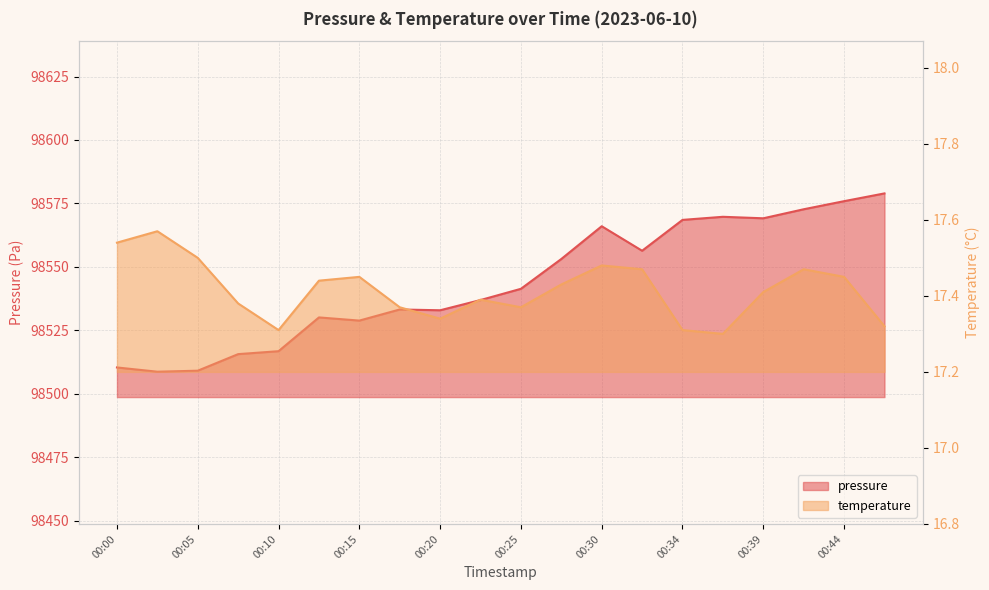

What is the lowest value of the temperature series?

17.3